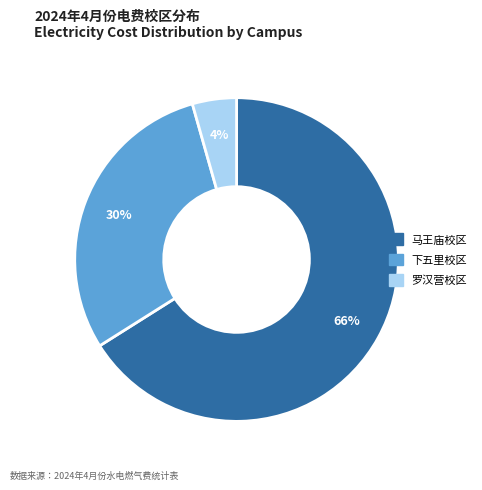

Approximately how many times larger is the value at 罗汉营校区 compared to 马王庙校区?

0.1